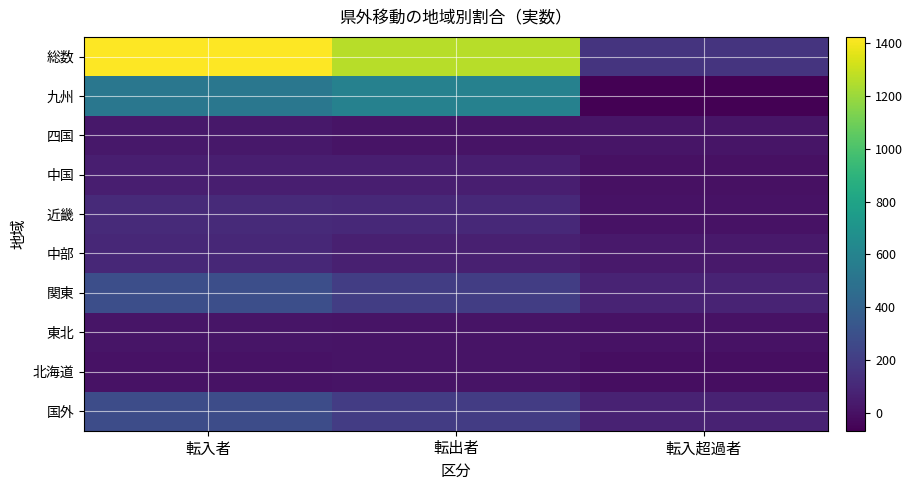

Which series has the largest total across all categories?

総数